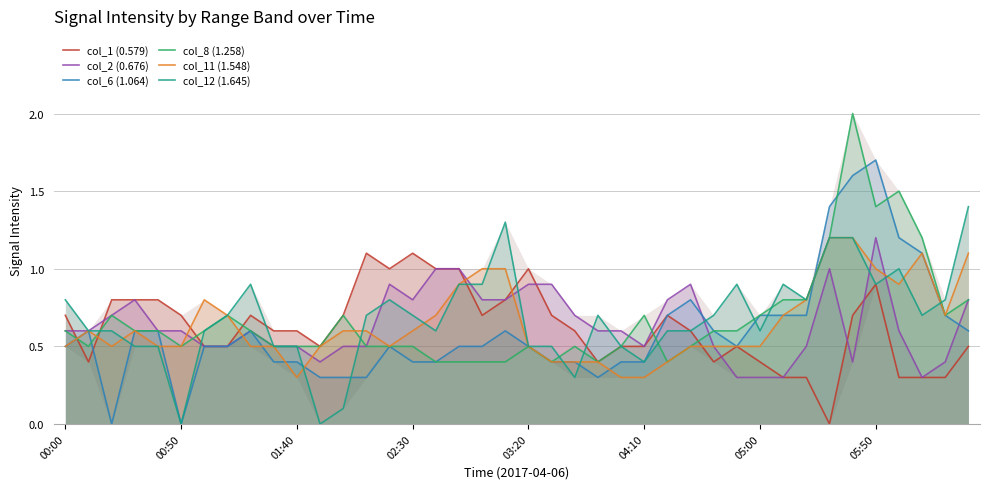

What is the maximum value for col_6 (1.064)?

1.7